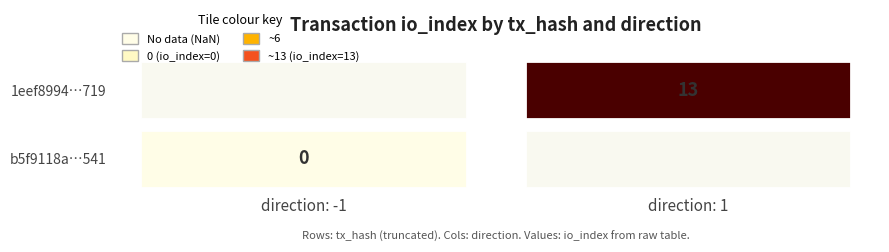

Which series changed the most between -1 and 1?

1eef8994b72d3db4bfe0233d48583a479f6e719